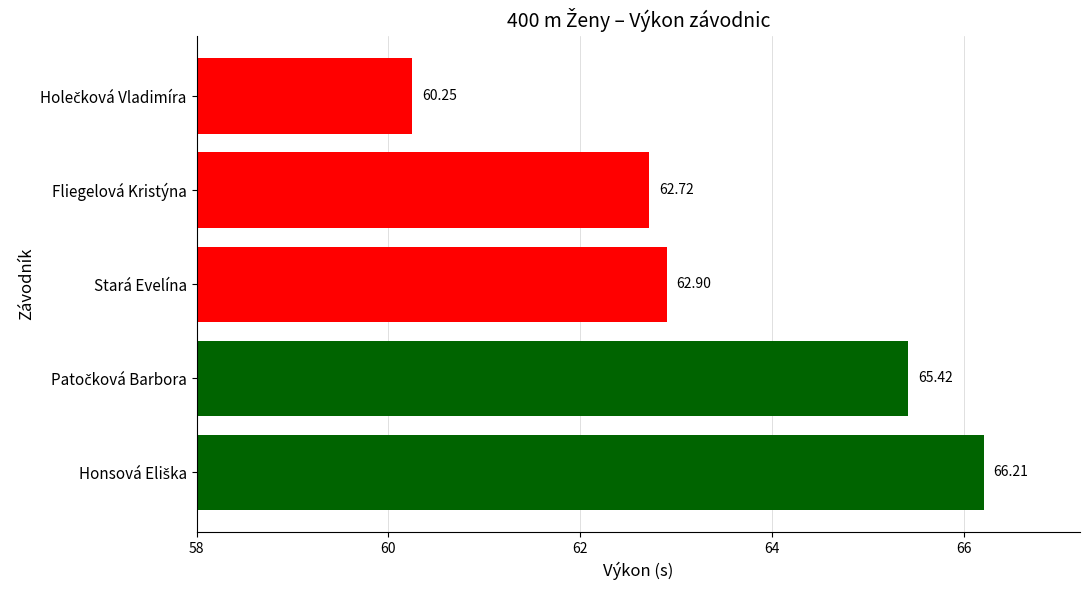

Approximately how many times larger is the value at Stará Evelína compared to Fliegelová Kristýna?

1.0